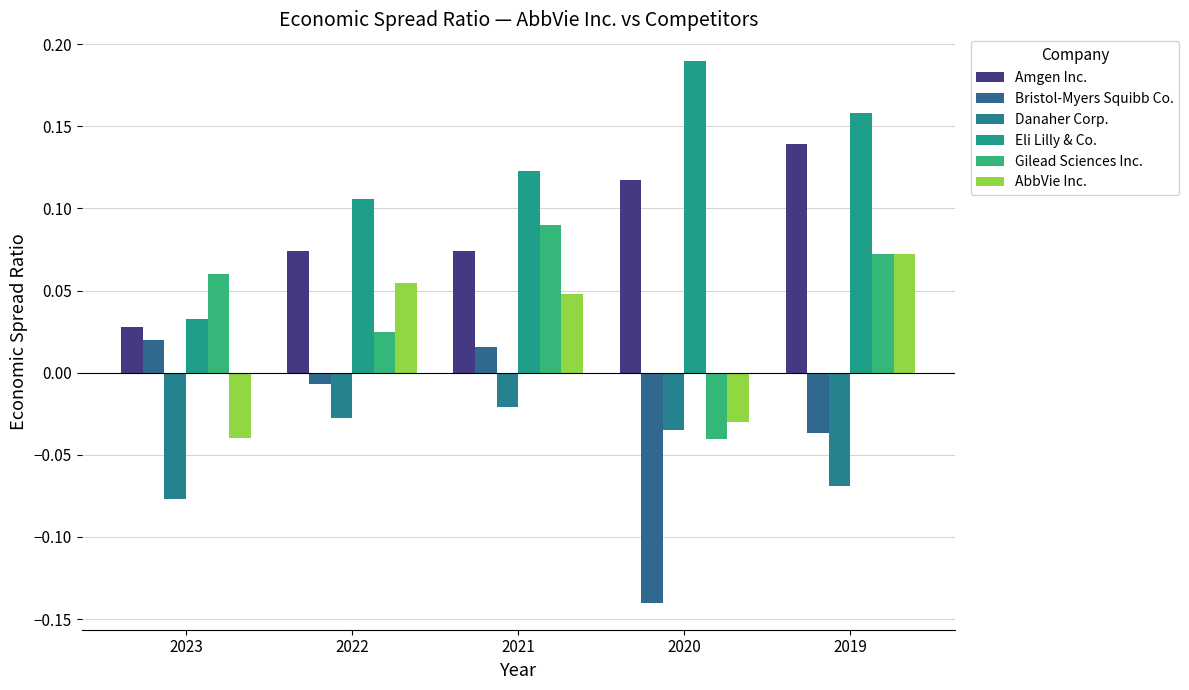

How many bars are there in total?

30